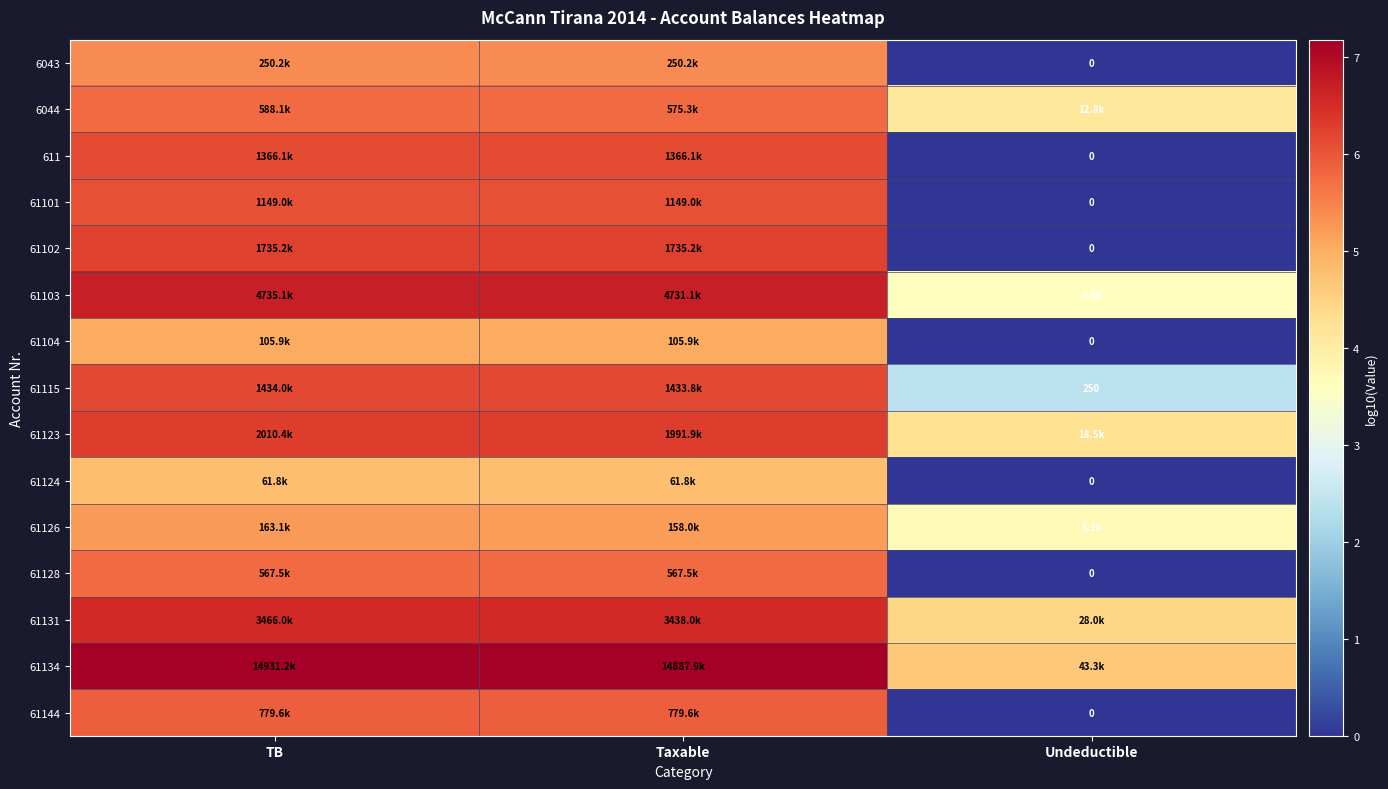

True or false: 61102 has a value of 1.6 at Taxable.

False